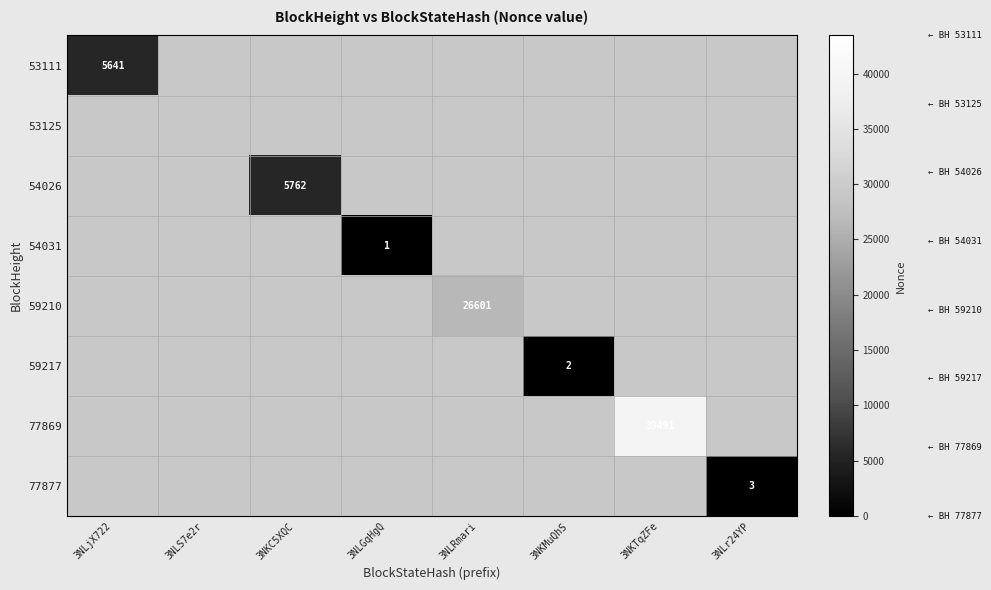

Which category has the highest value across all series?

3NKTqZFe